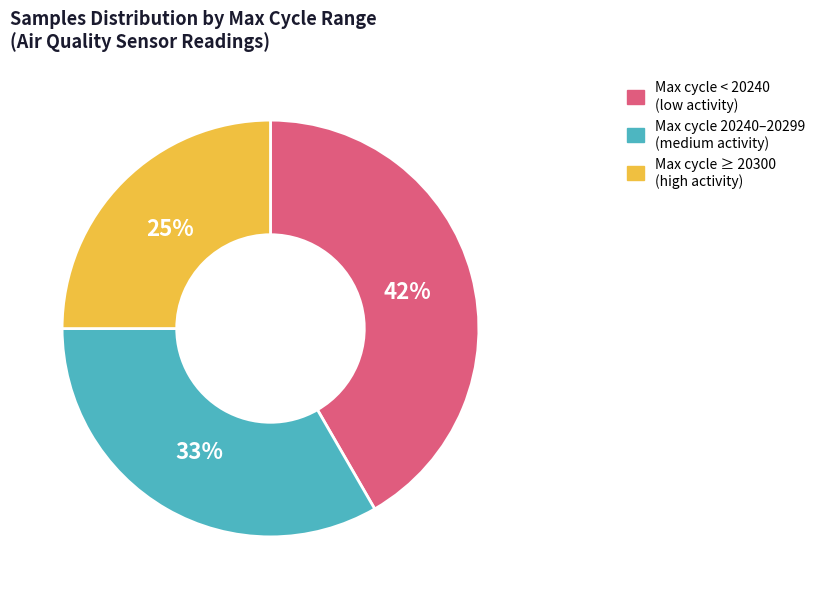

To the nearest percent, what is the difference between the largest and smallest slice percentages?

17%